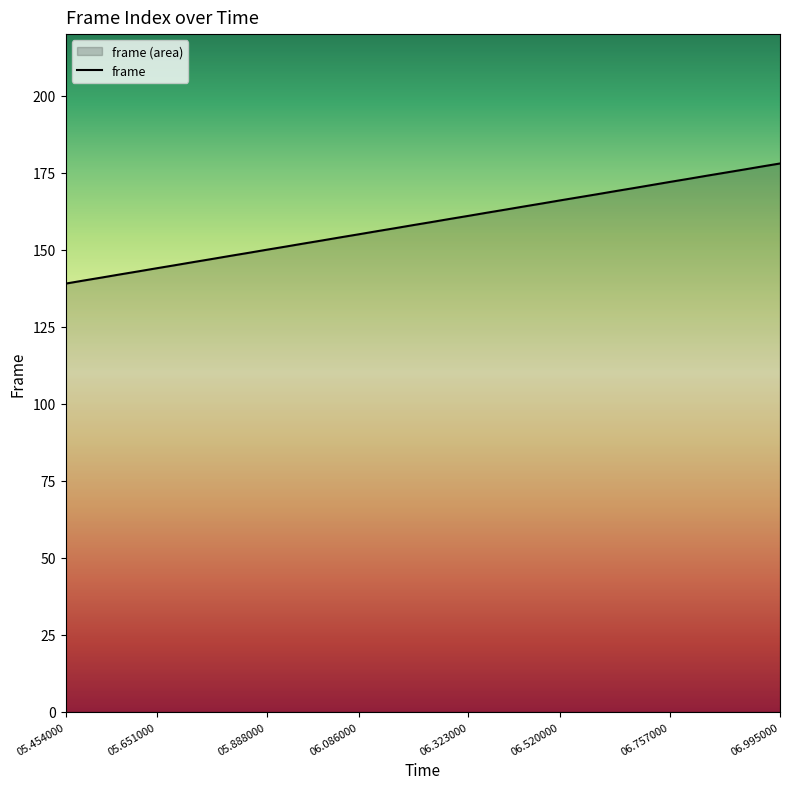

What is the change in value from 00:00:06.165000 to 00:00:06.836000?

+17